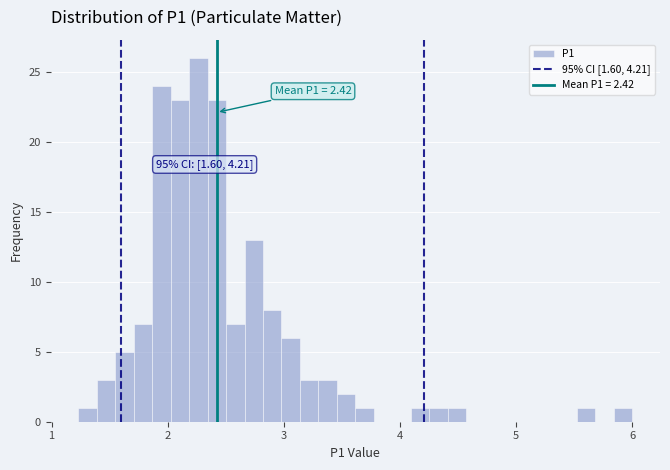

Around what value on the x-axis is the tallest bar? Give the approximate position of its centre, as read against the axis.

2.3